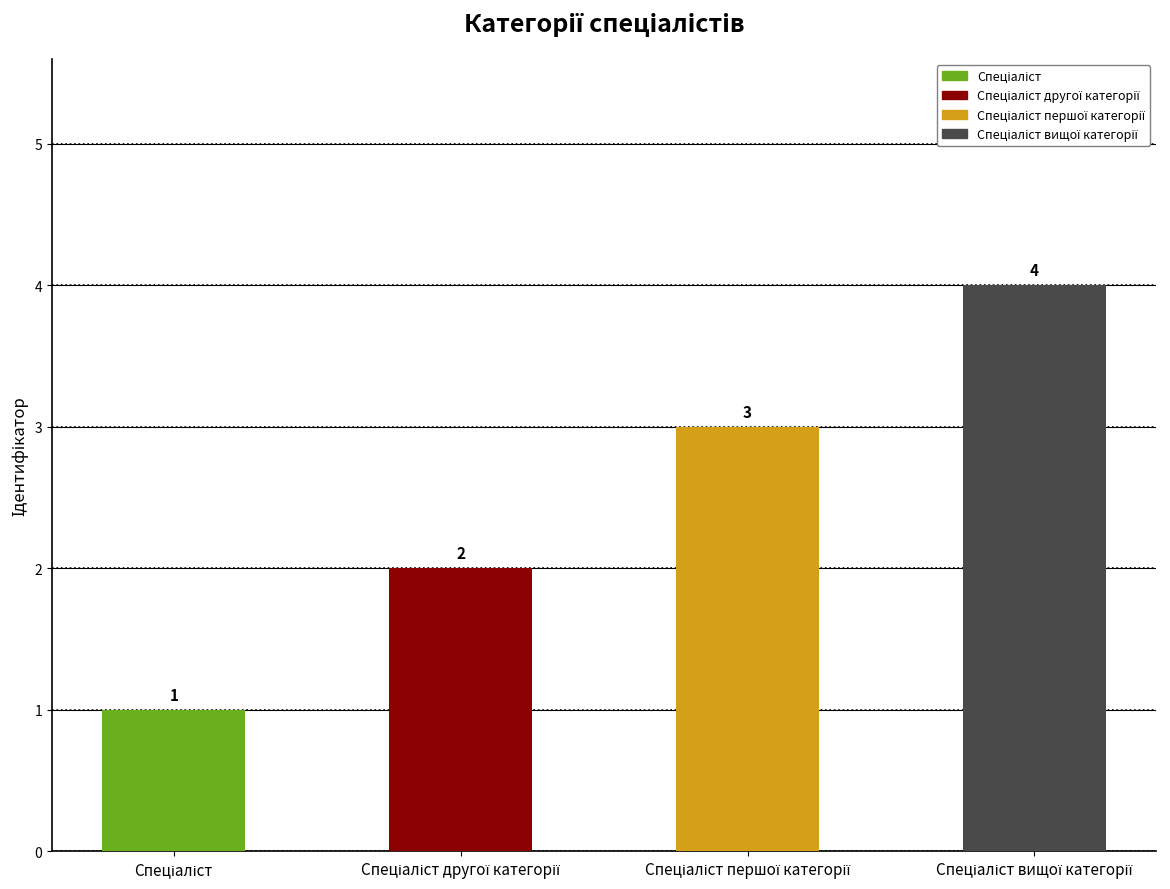

Reading left to right, transcribe all the data shown in this chart.

1	2	3	4